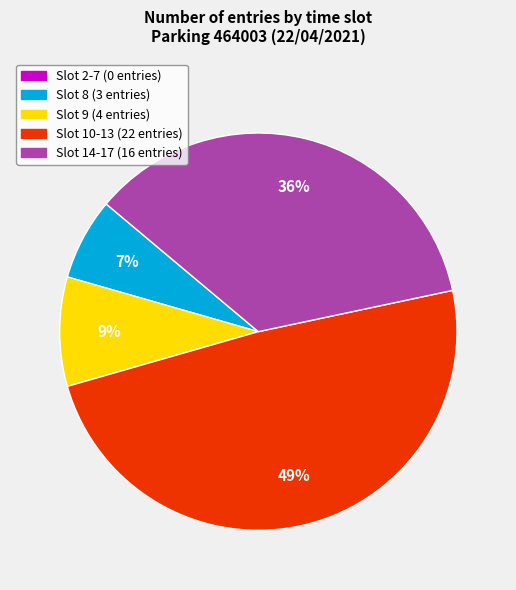

Is there a majority slice in this chart?

No